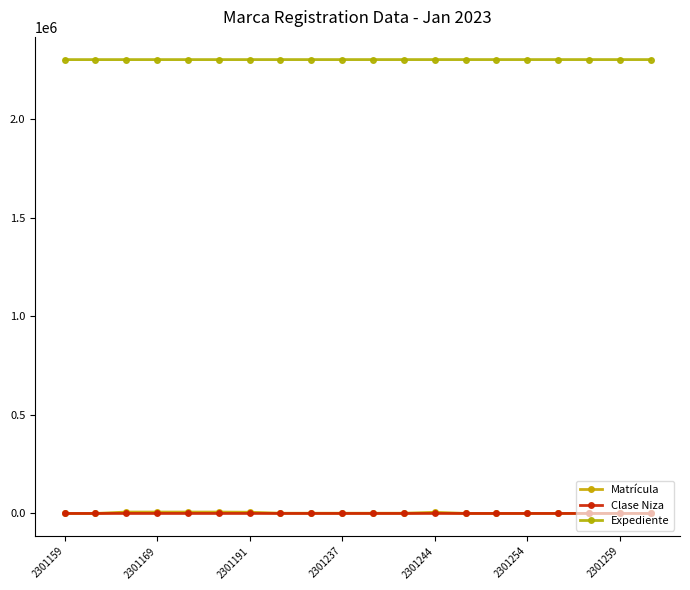

Is this an area chart (filled region under the line)?

No